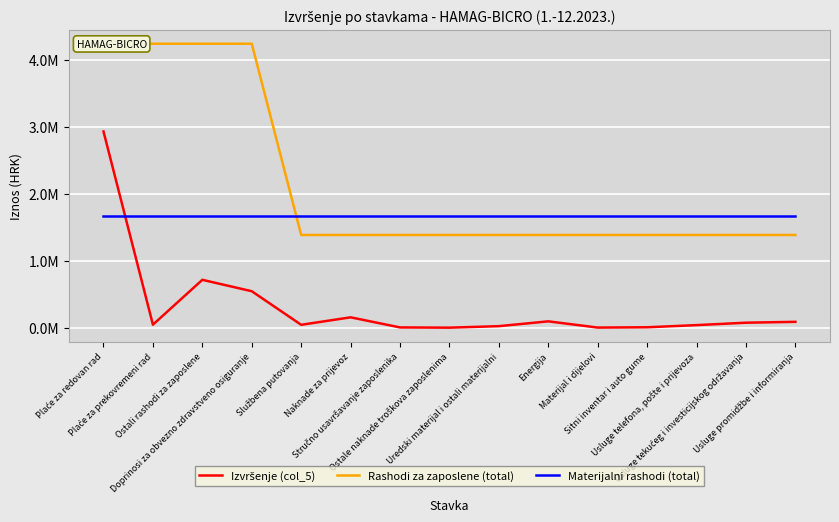

What position from the left is Materijal i dijelovi?

11